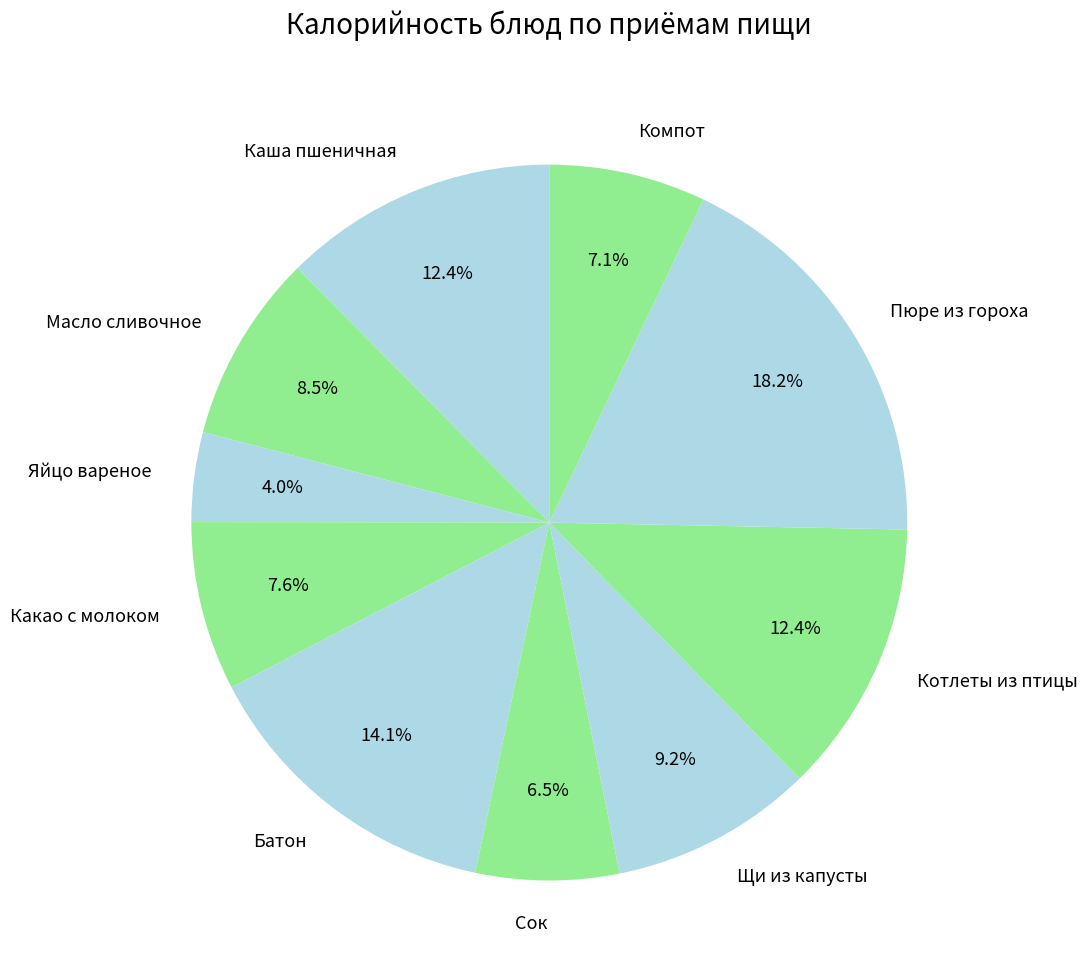

How many slices are in this pie chart?

10